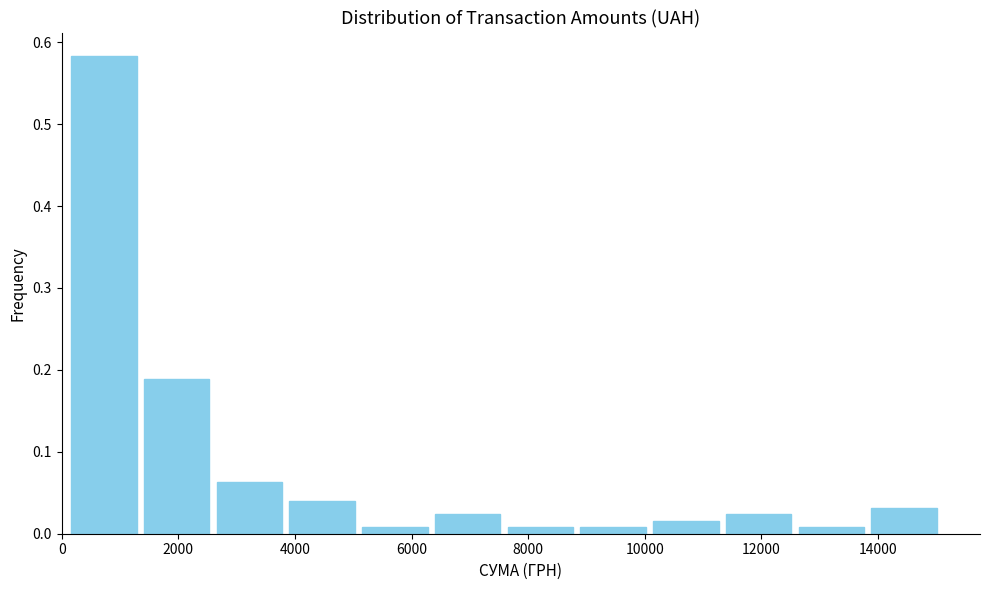

Which range on the x-axis has the tallest bar?

200 to 1400